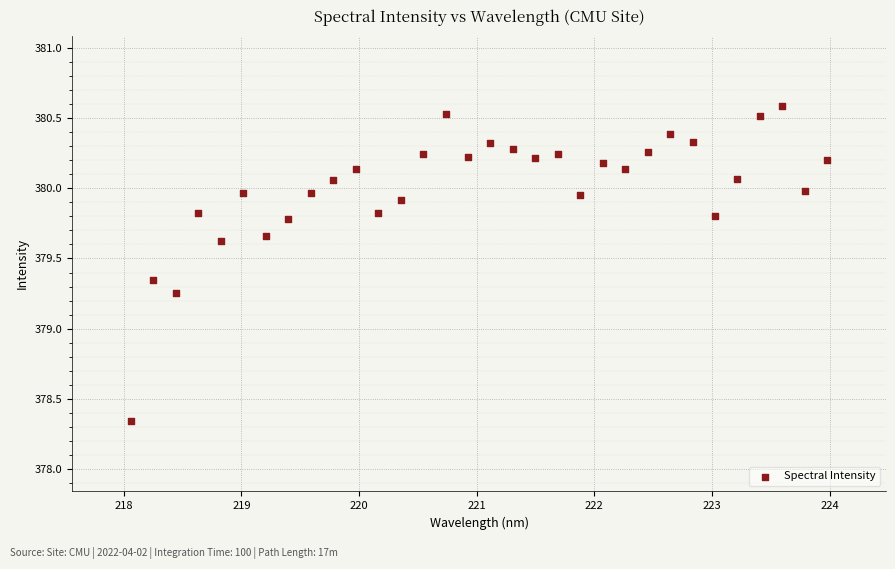

What is the range of X values (max minus min)?

5.9